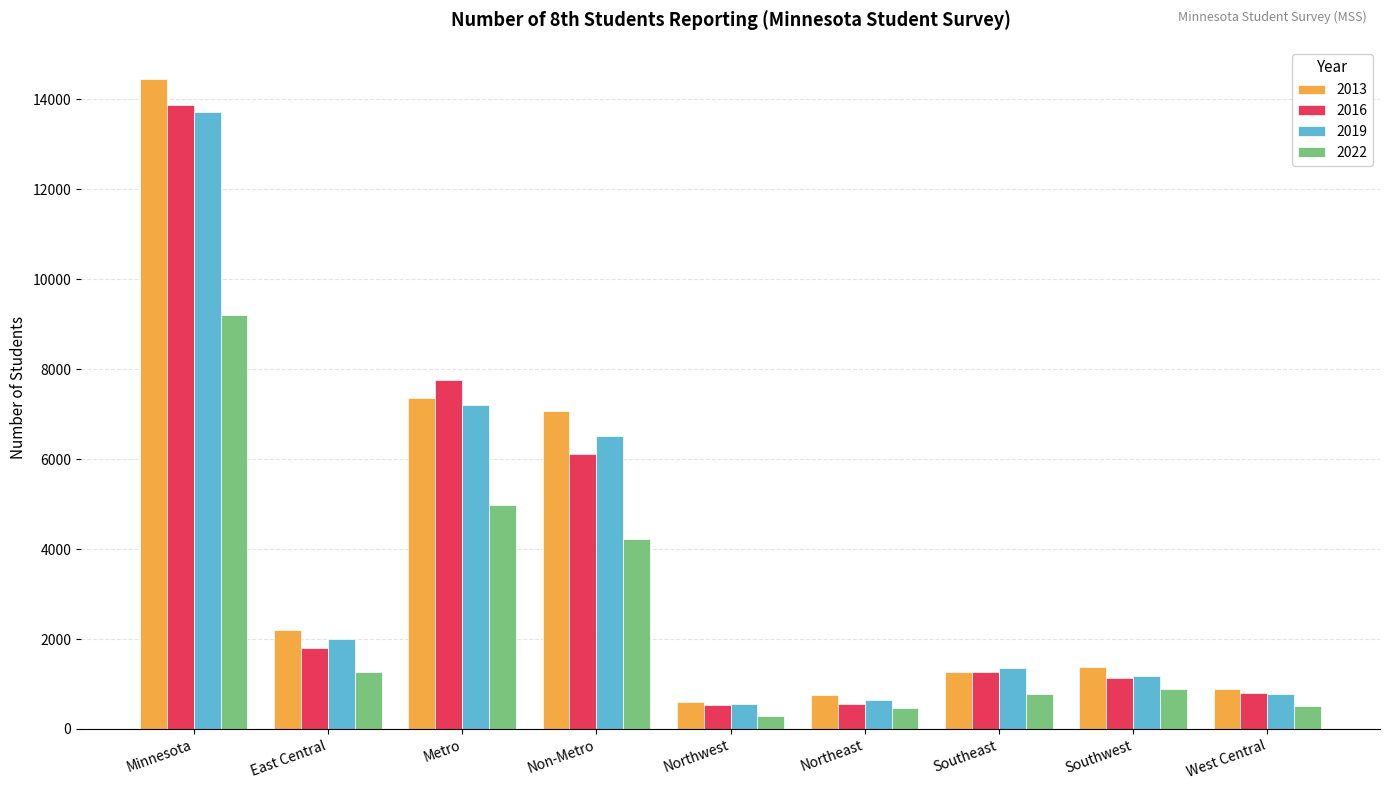

What are all the series names shown in the legend?

2013, 2016, 2019, 2022